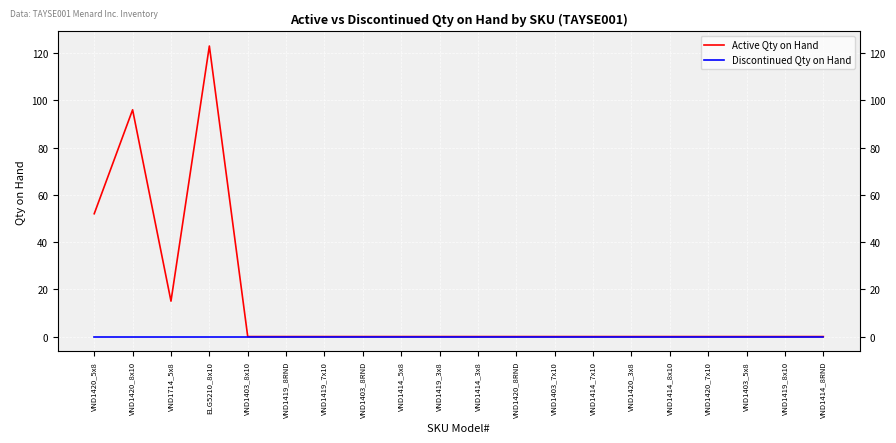

Which series has the largest range (max minus min)?

Active Qty on Hand